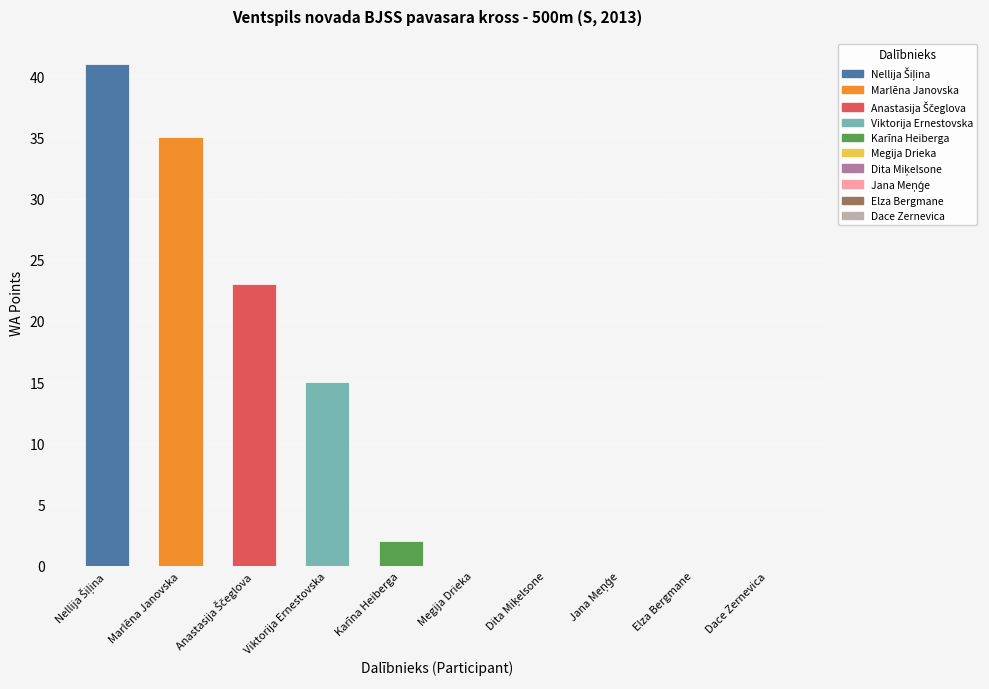

What is the ratio of the value at Anastasija Ščeglova to the value at Karīna Heiberga?

11.5